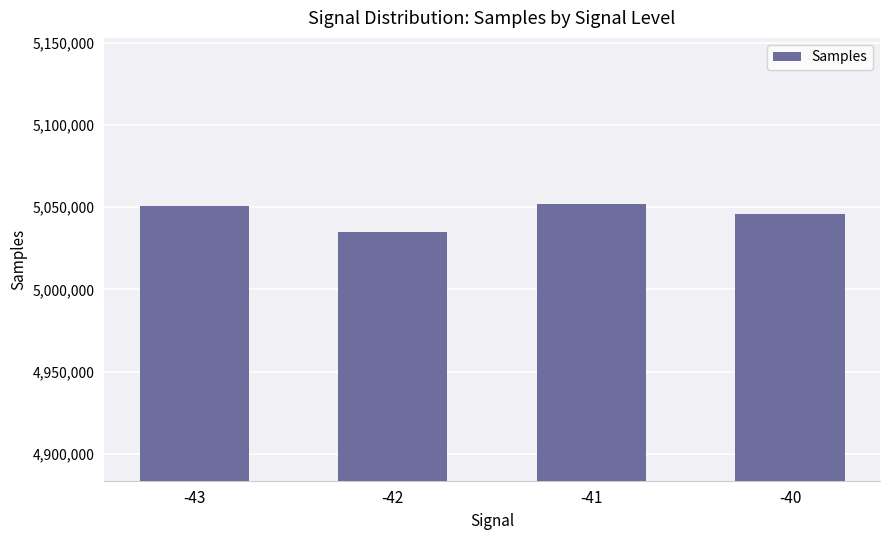

What is the value of the 2nd bar from the left?

5034689